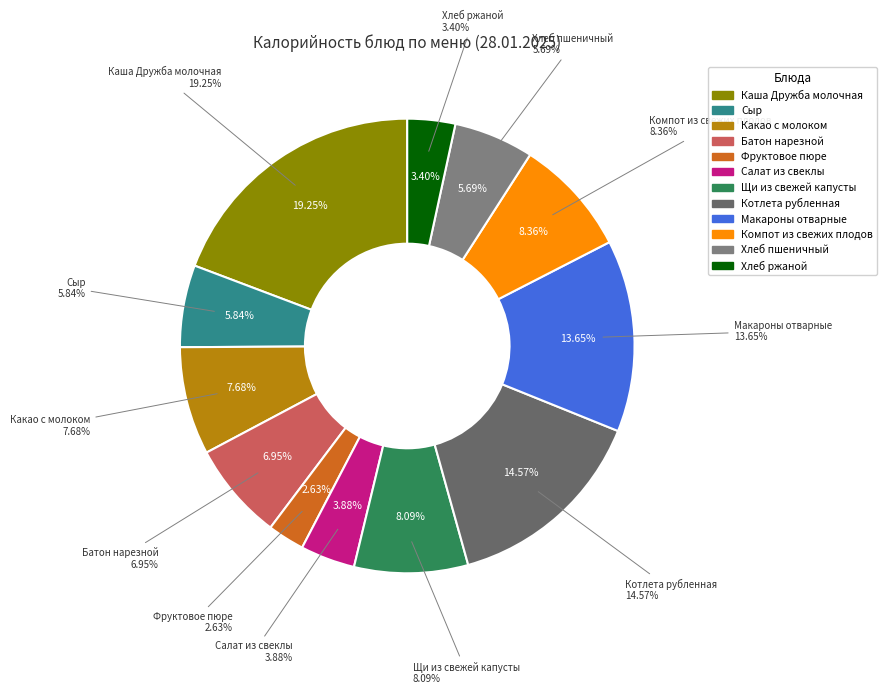

Count the number of slices in the pie.

12